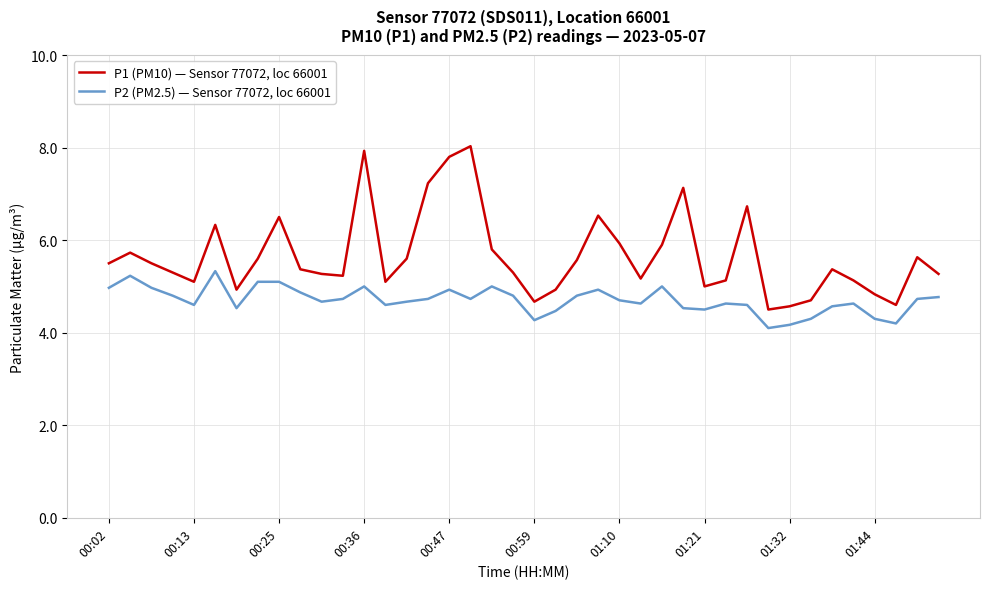

Which series has the largest total across all categories?

P1 (PM10) — Sensor 77072, loc 66001